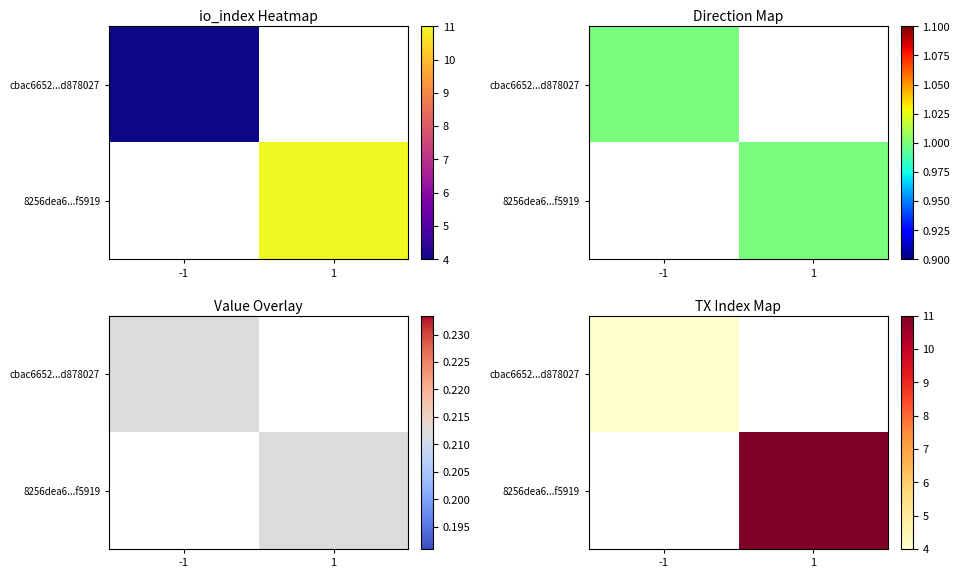

The value of 8256dea6...f5919 at 1 is 7.0. True or false?

False